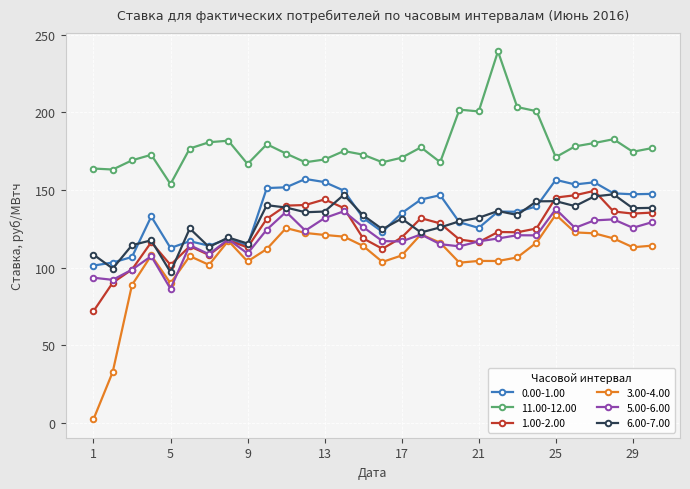

What are all the series names shown in the legend?

0.00-1.00, 11.00-12.00, 1.00-2.00, 3.00-4.00, 5.00-6.00, 6.00-7.00